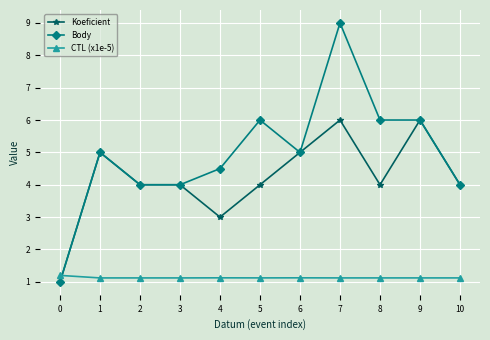

What is the sum of the CTL (x1e-5) values at 9 and 2?

2.2